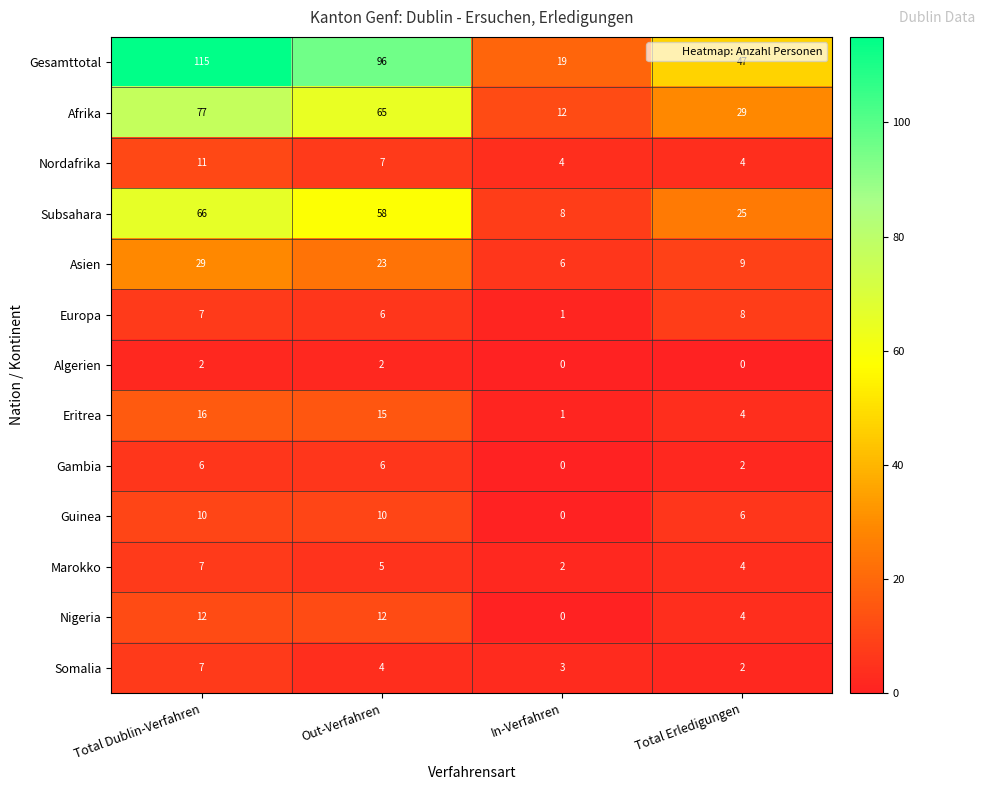

True or false: Nigeria has a value of 8 at Out-Verfahren.

False